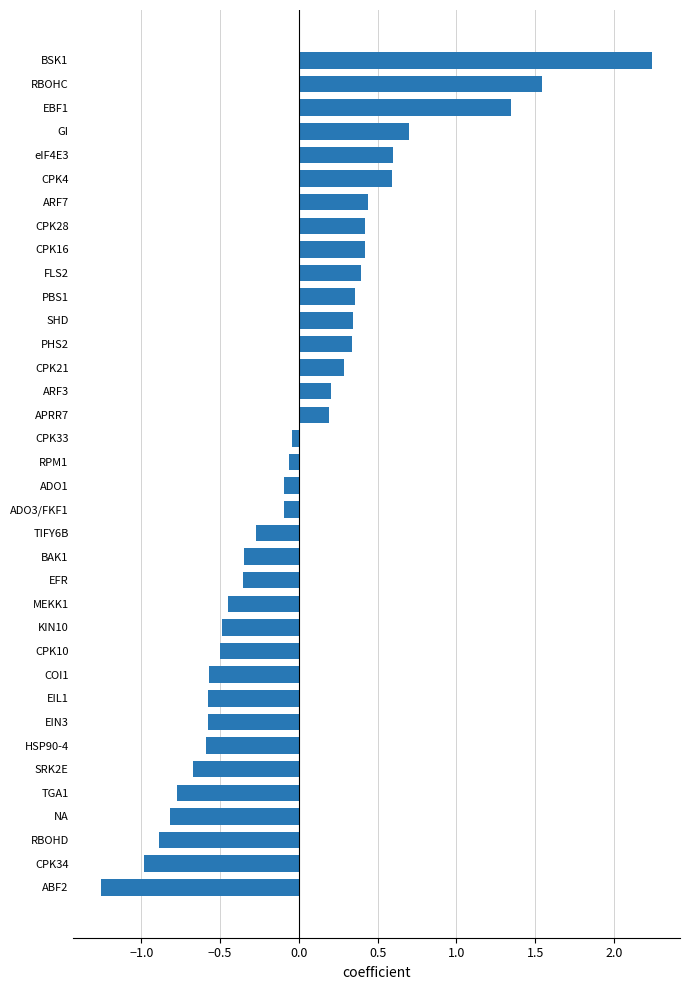

Between CPK34 and ARF7, which is larger?

ARF7